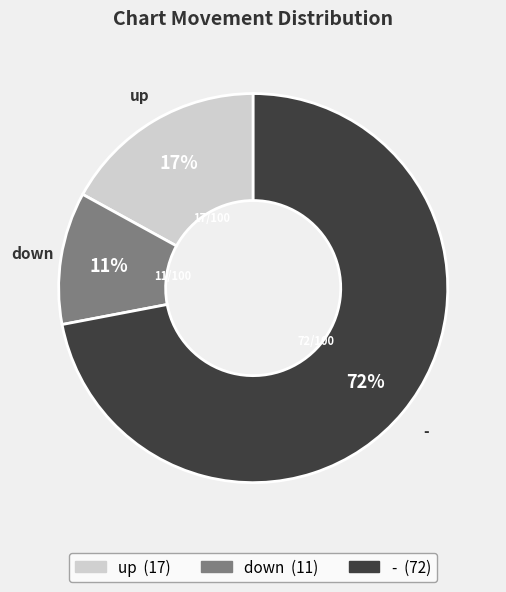

Count the number of slices in the pie.

3